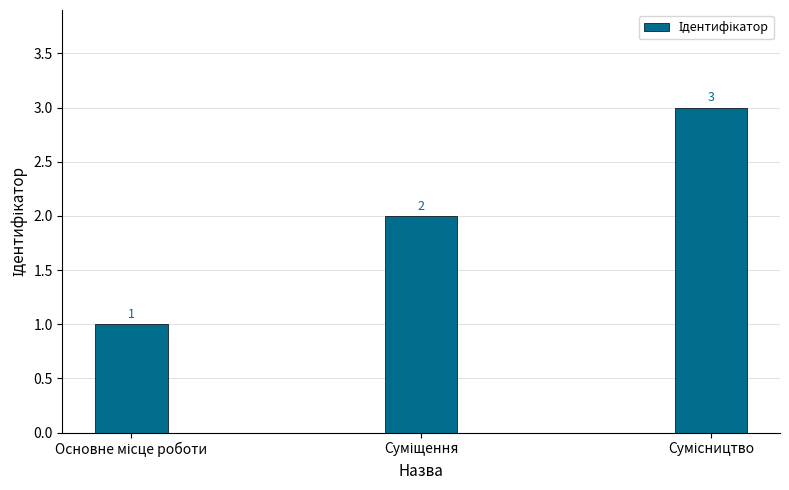

Does the chart contain stacked bars?

No